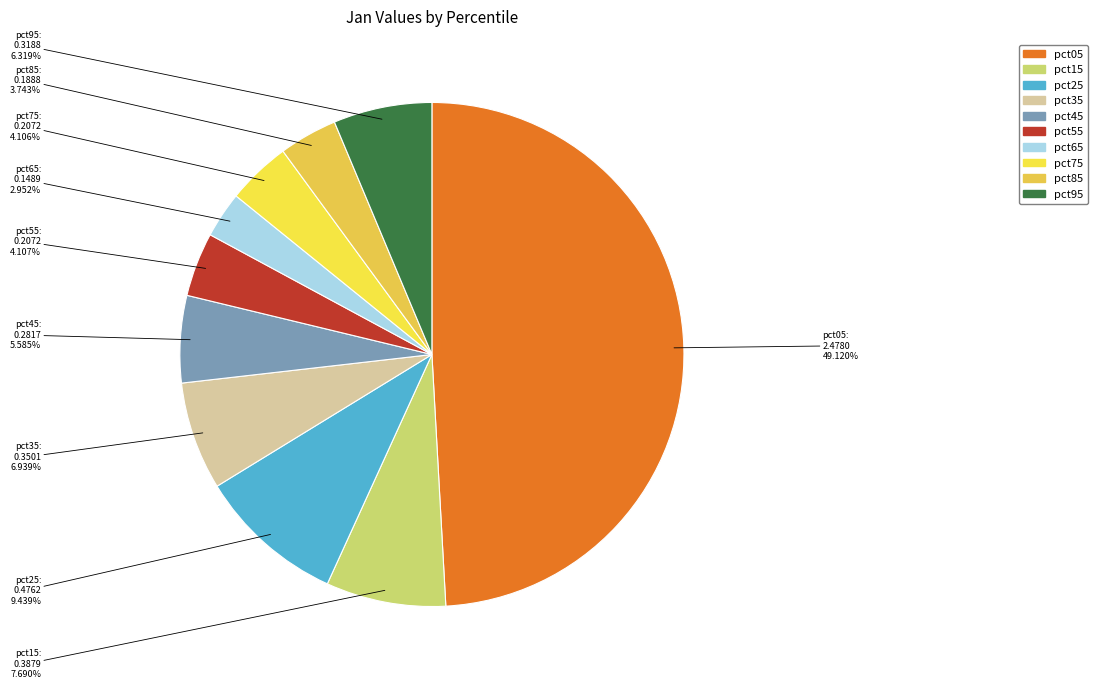

What percentage is NOT represented by pct95?

93.7%